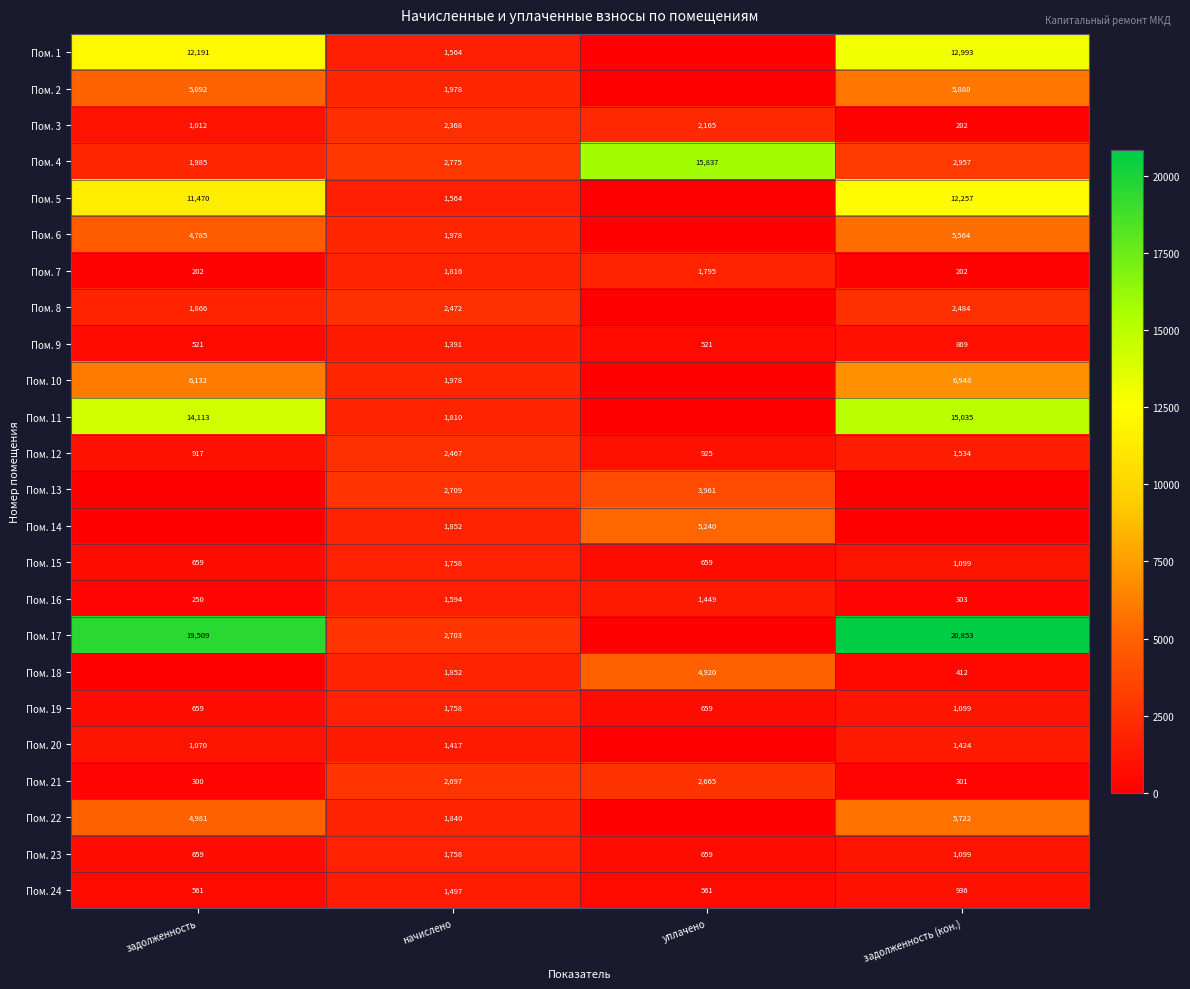

At which label does Пом. 9 reach its peak?

начислено